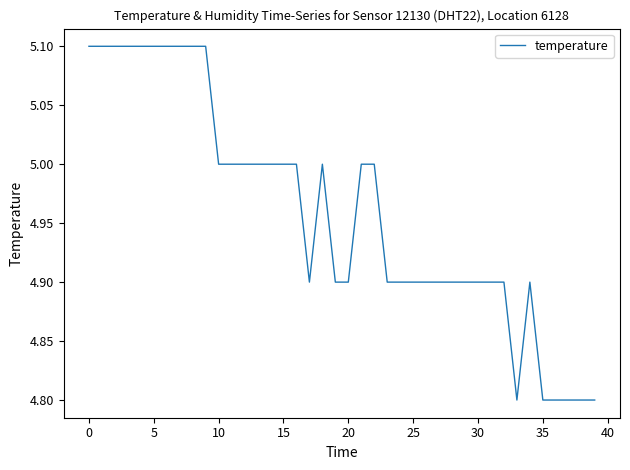

Is this an area chart (filled region under the line)?

No